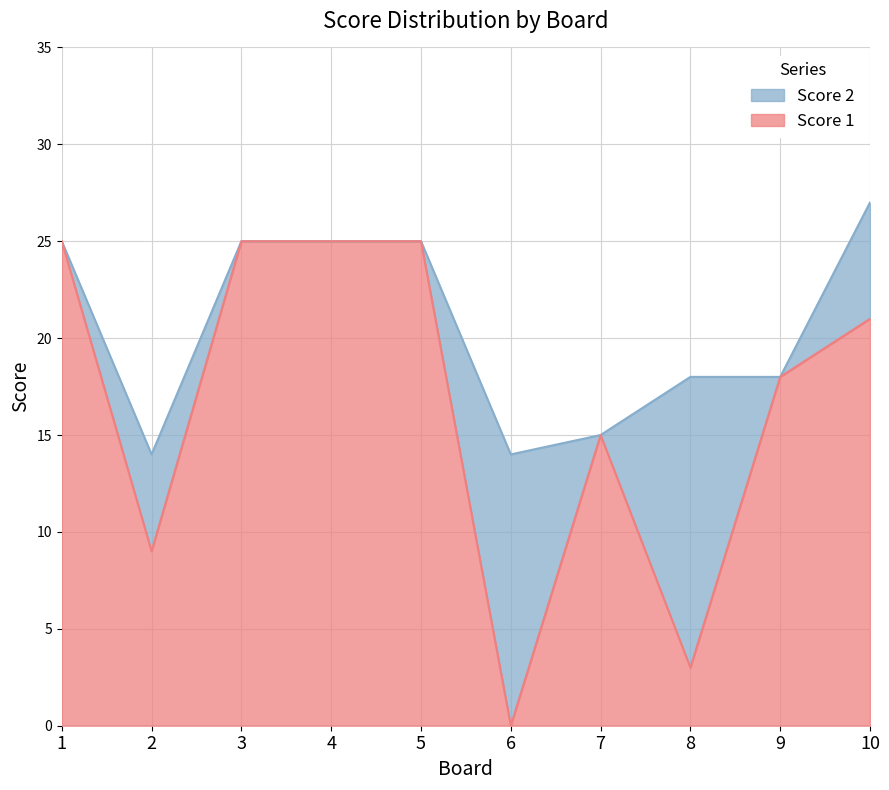

Where is the data nearest to the value 12?

2